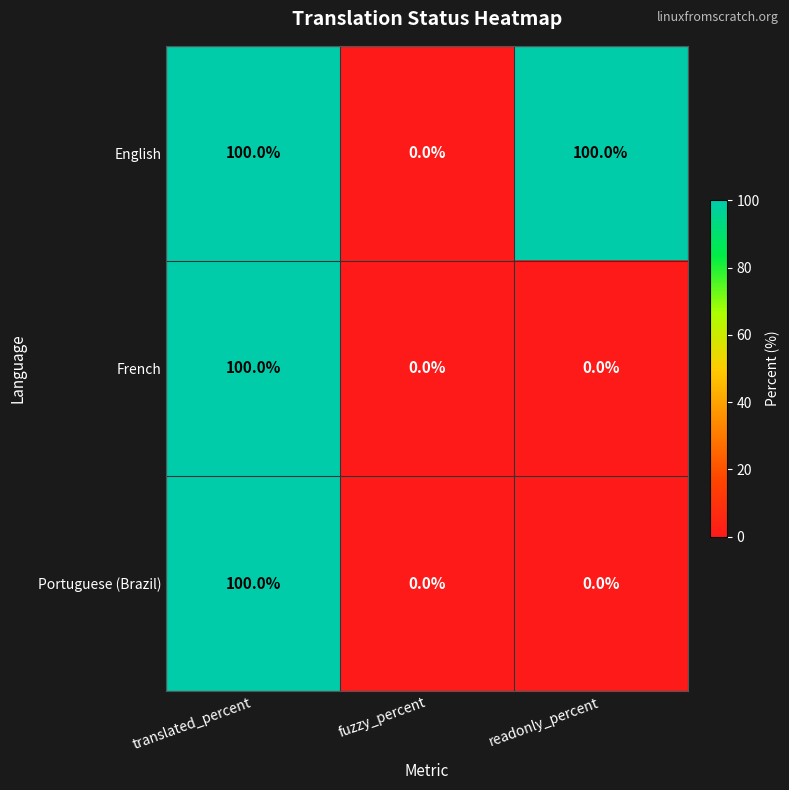

The English series shows 32 at translated_percent. True or false?

False